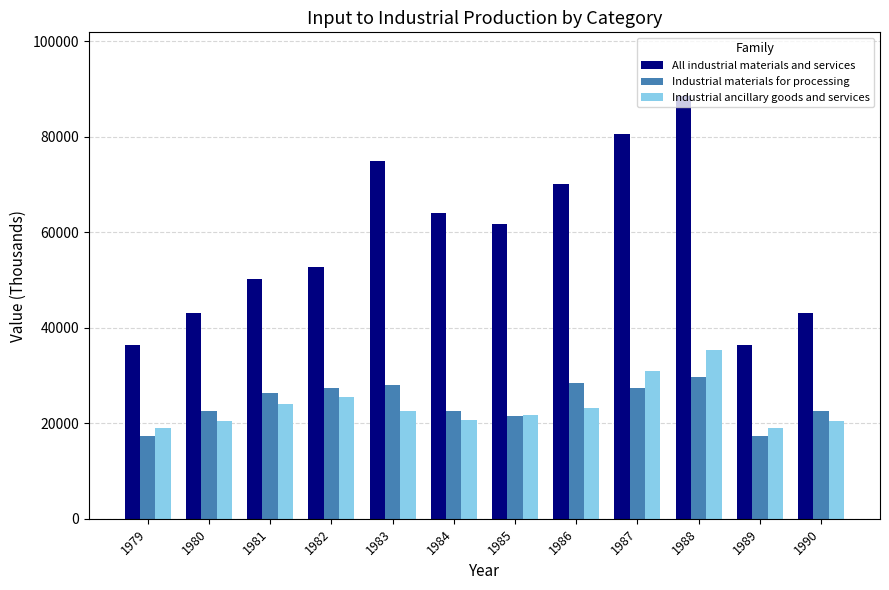

What is the maximum value shown in the chart?

88547